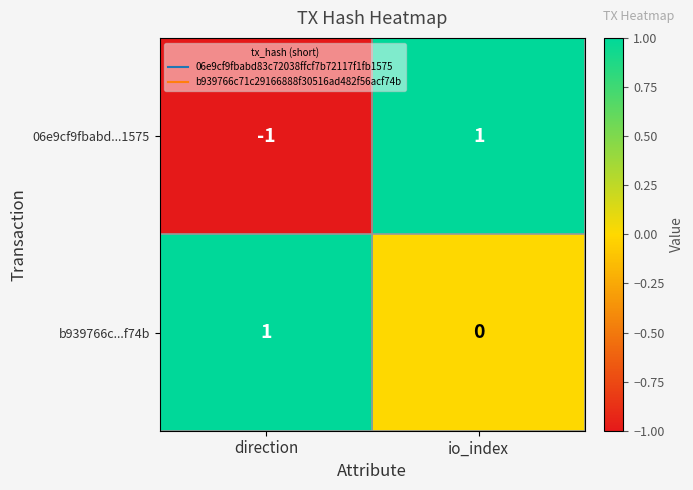

At which category does the chart reach its minimum across all series?

direction